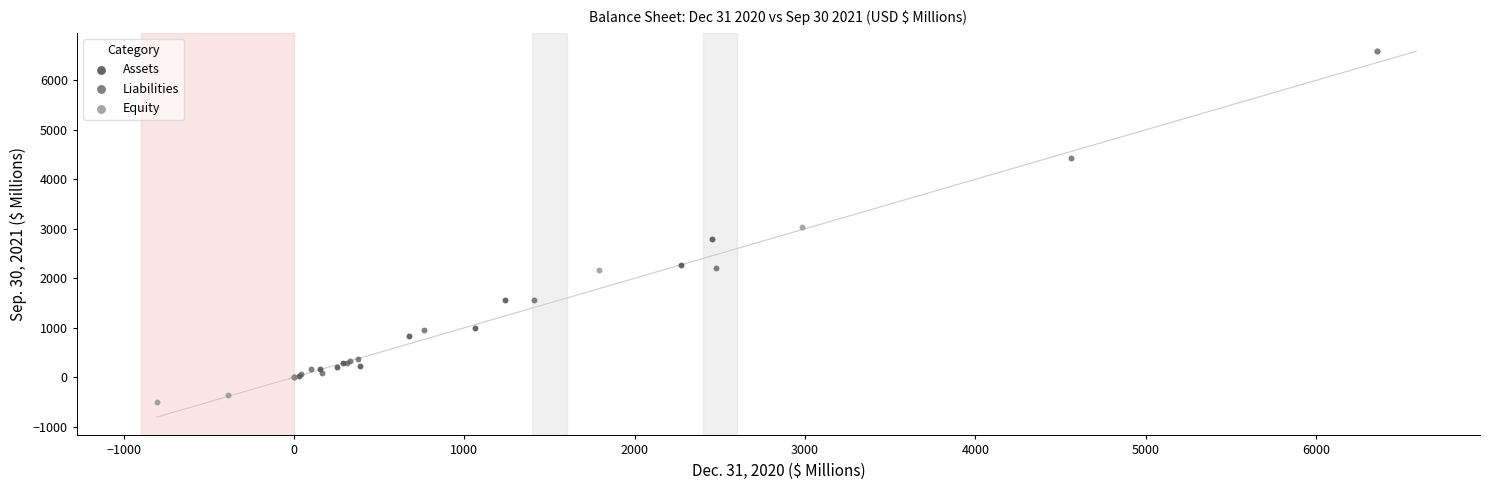

Which series has the largest Y range (max minus min)?

Equity